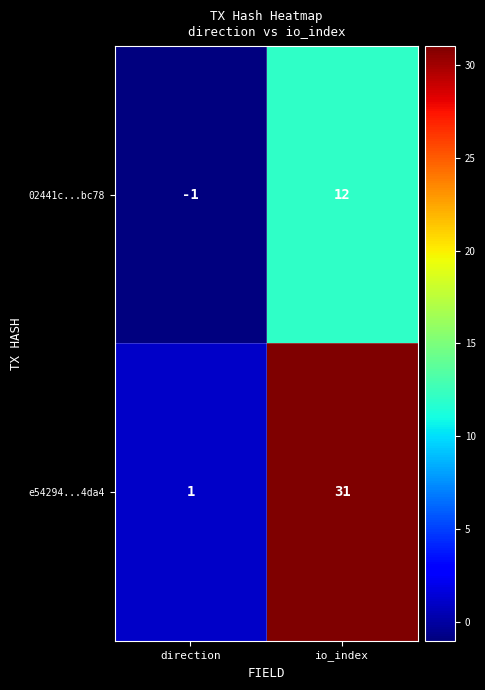

Is it true that 02441c...bc78 equals 22 at io_index?

False